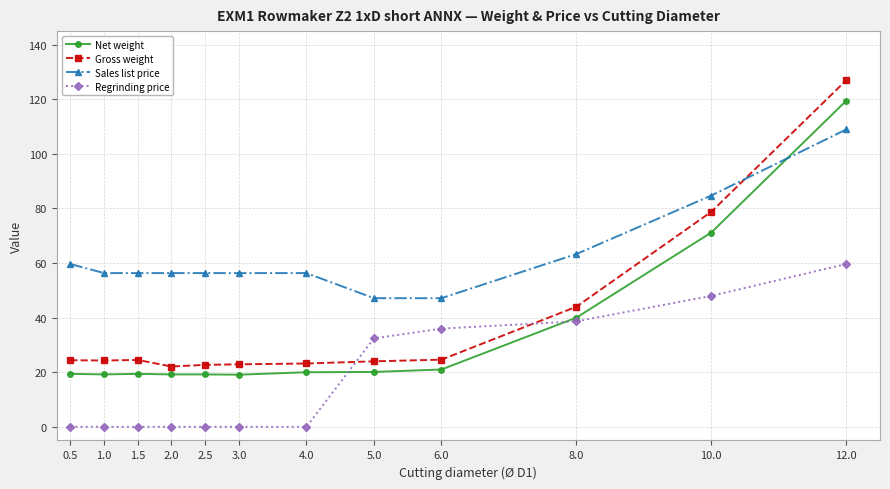

List the series in order of their peak value, lowest first.

Regrinding price, Sales list price, Net weight, Gross weight